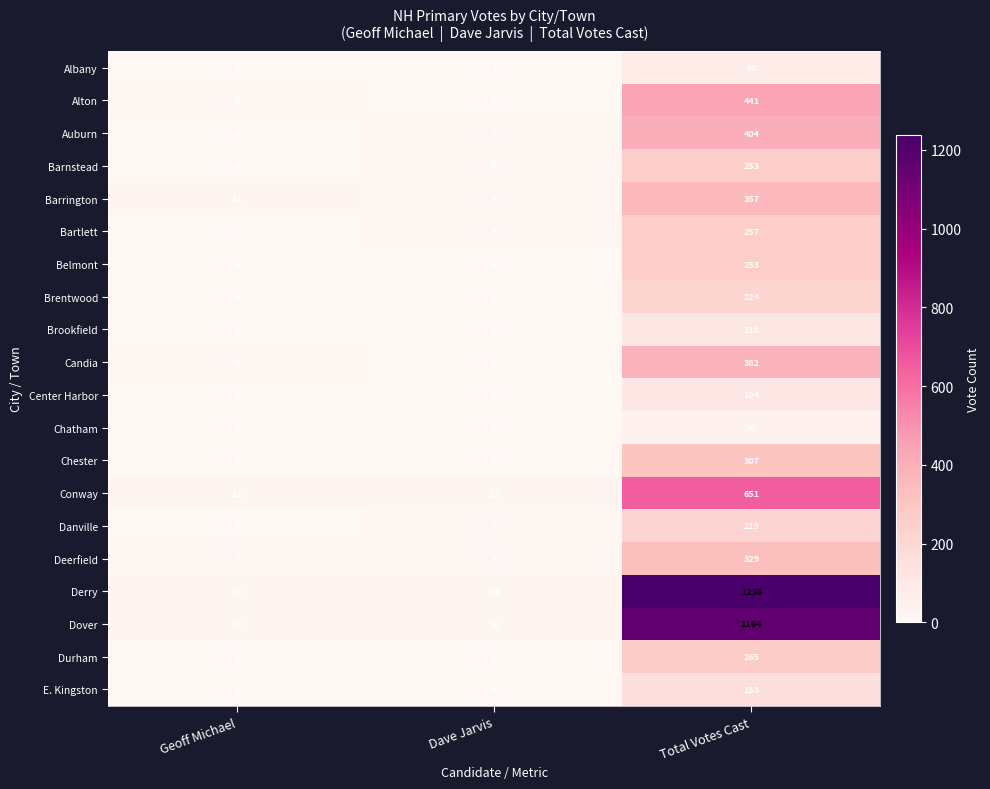

What is the total value across all series at Total Votes Cast?

7217